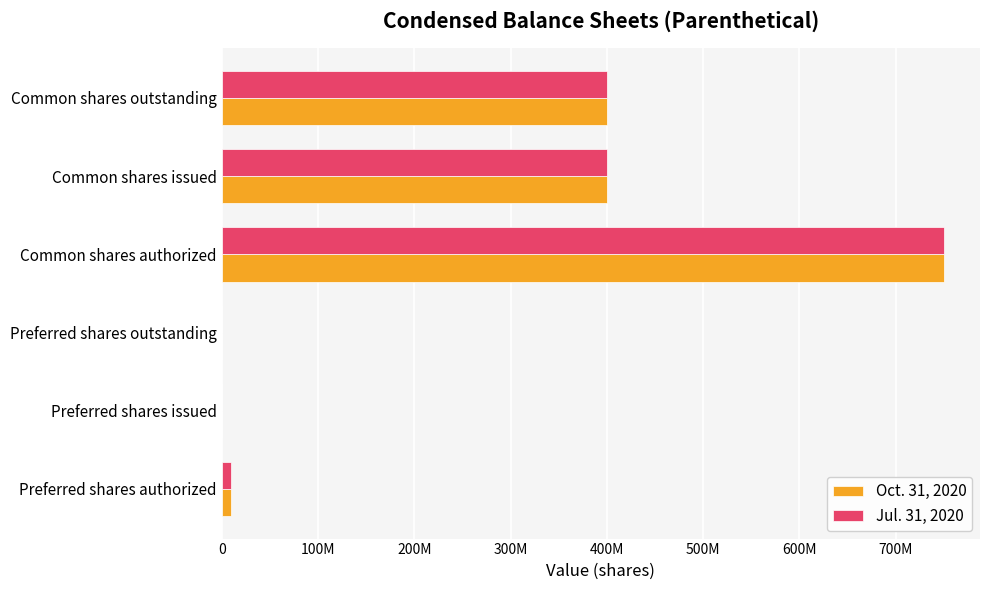

How many groups of bars are there?

6